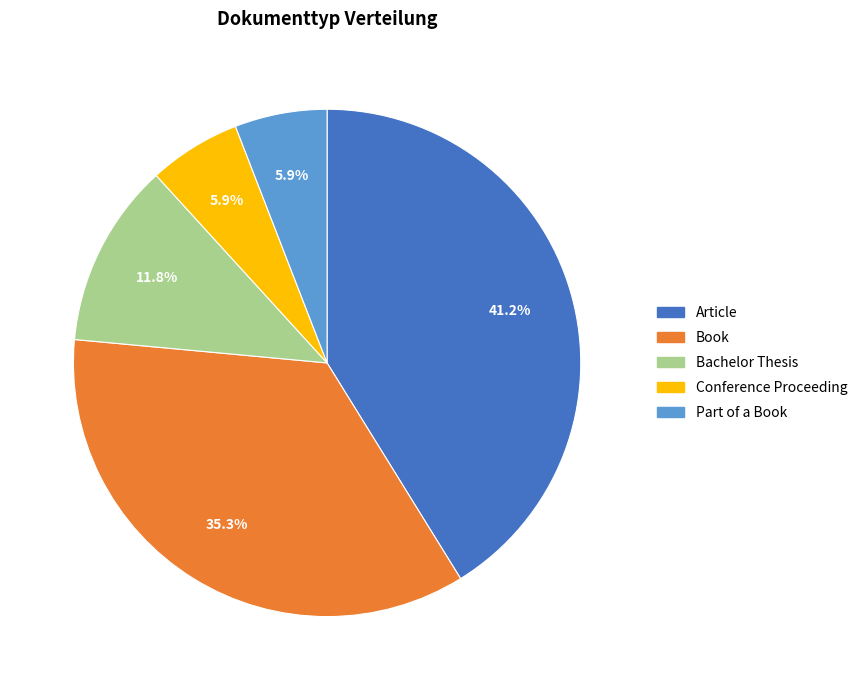

Between Article and Bachelor Thesis, which is larger?

Article